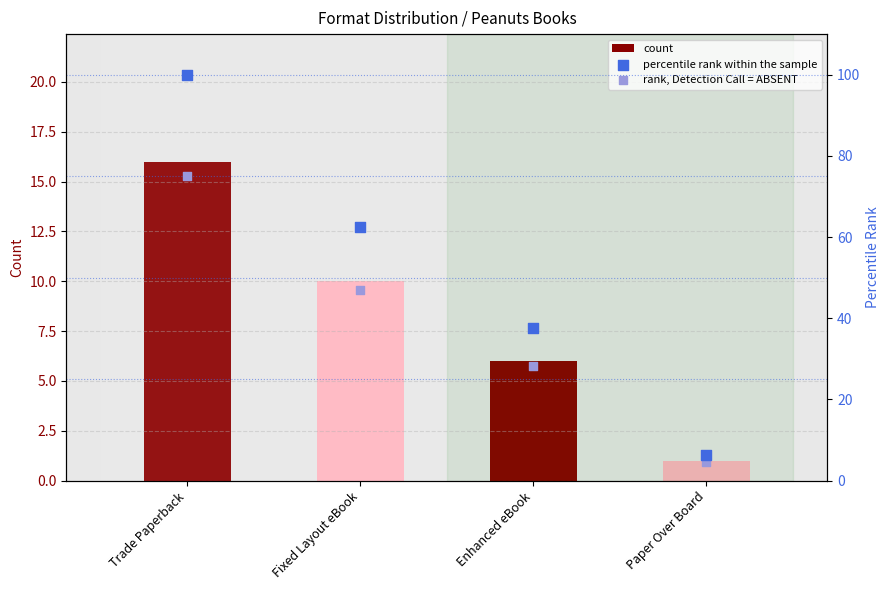

Which series has the largest total across all categories?

percentile rank within the sample